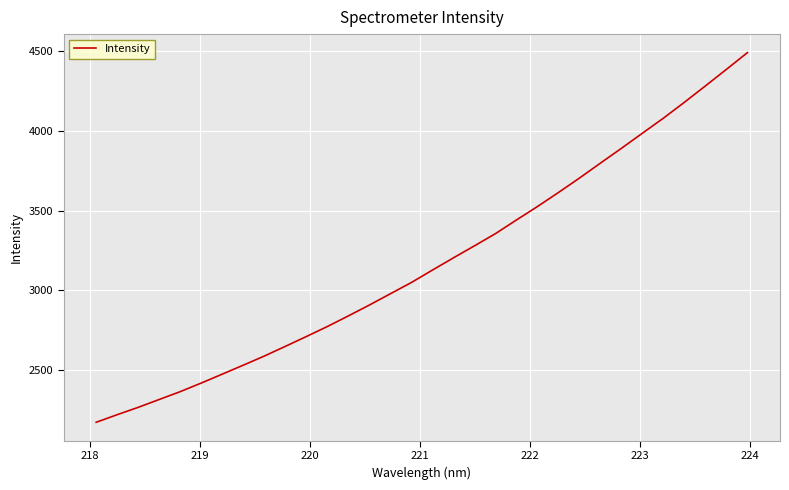

What is the difference between the maximum and minimum values?

2317.5